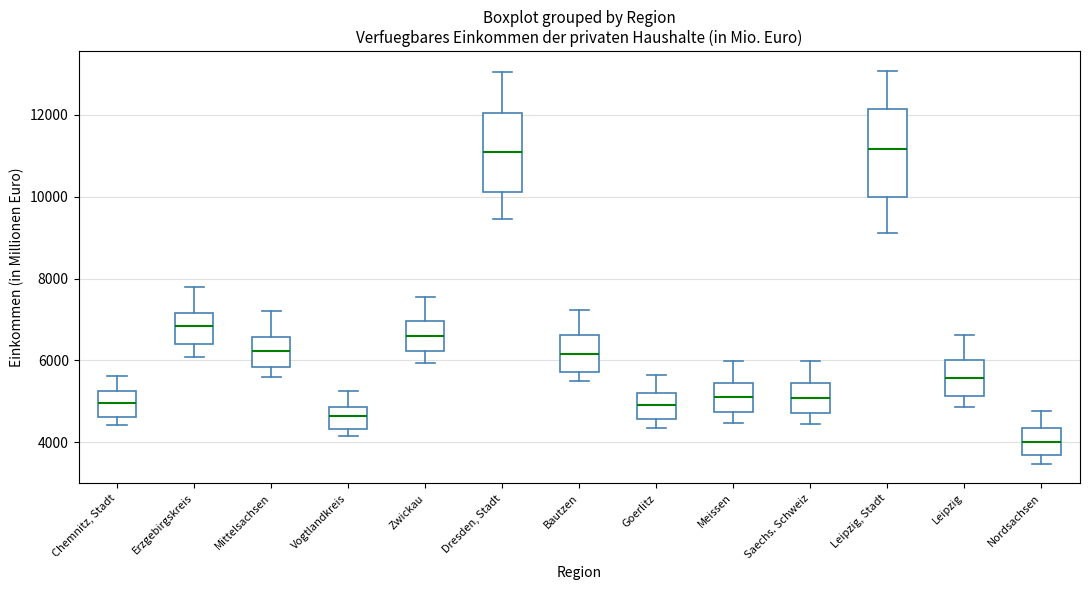

Which box is the tallest, from its lower edge to its upper edge?

Leipzig, Stadt